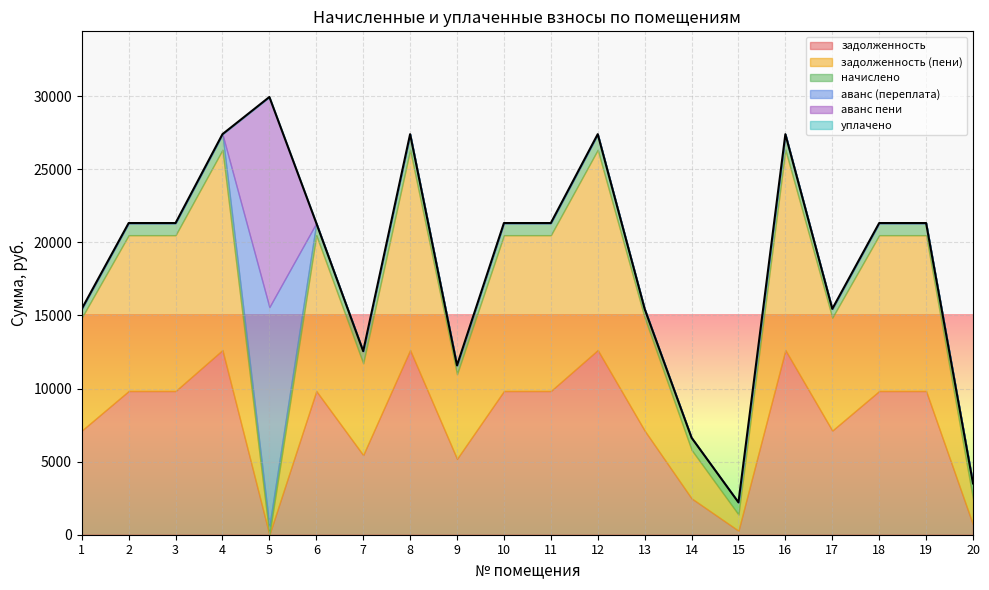

How many data points does each series have?

20